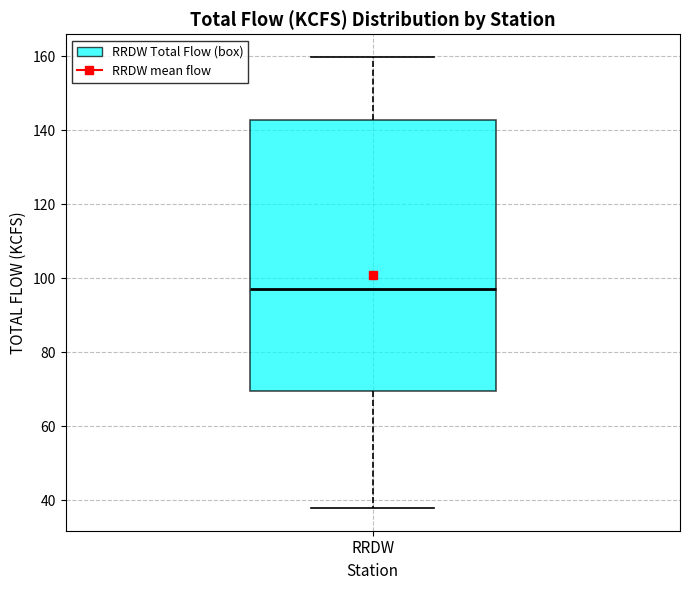

Transcribe this box plot: give where the median line is, the range the box spans, and where the two whiskers end, as read against the y-axis. The values are not printed on the chart, so give them approximately, as read against the axis.

median 98, box 70 to 142, whiskers 38 to 160